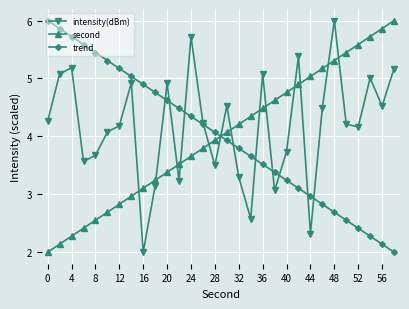

How many lines are shown in the chart?

3